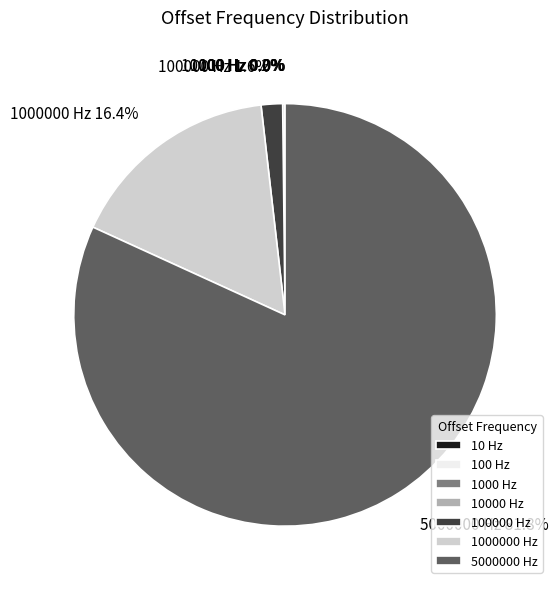

Which category has the biggest portion of the pie?

5000000 Hz